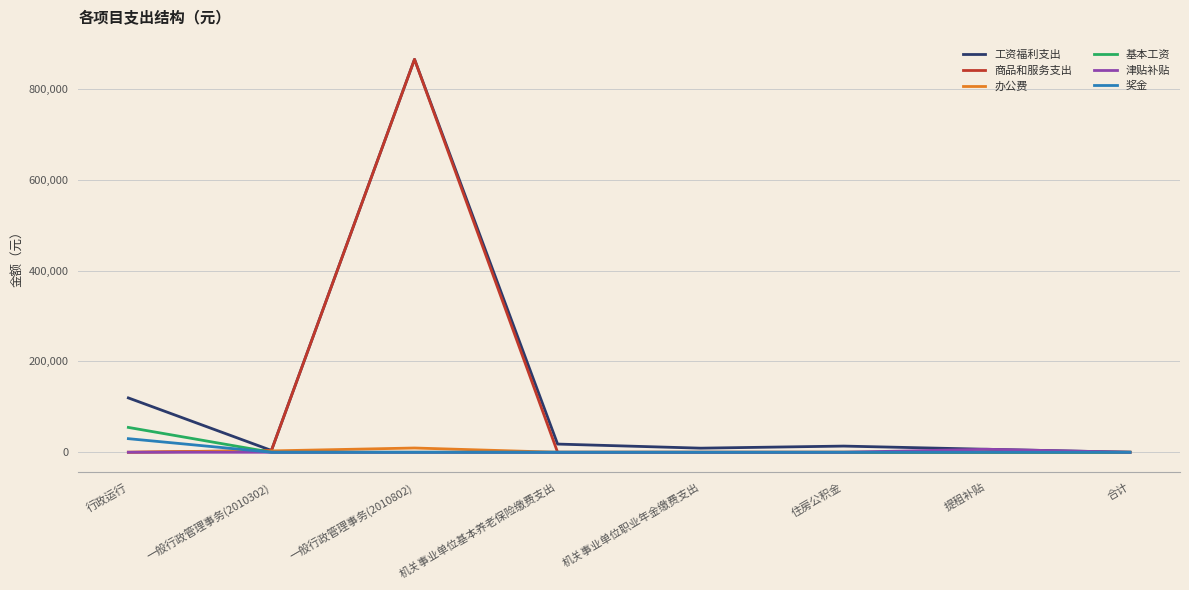

At which category is the sum across all series the highest?

一般行政管理事务(2010802)